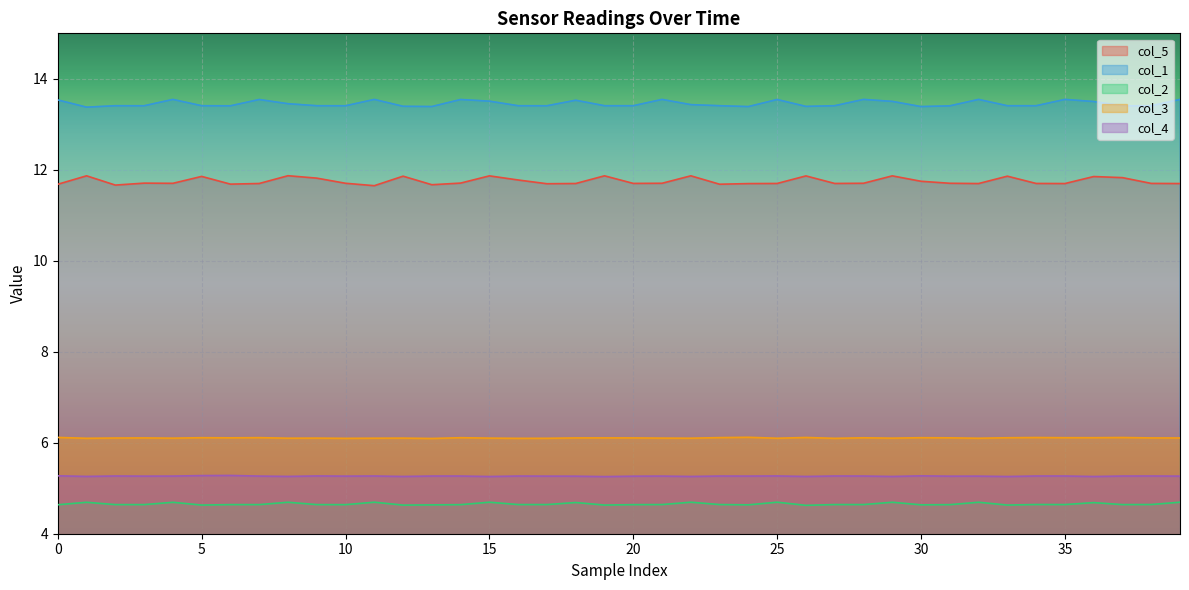

True or false: col_4 and col_3 cross at least once.

False